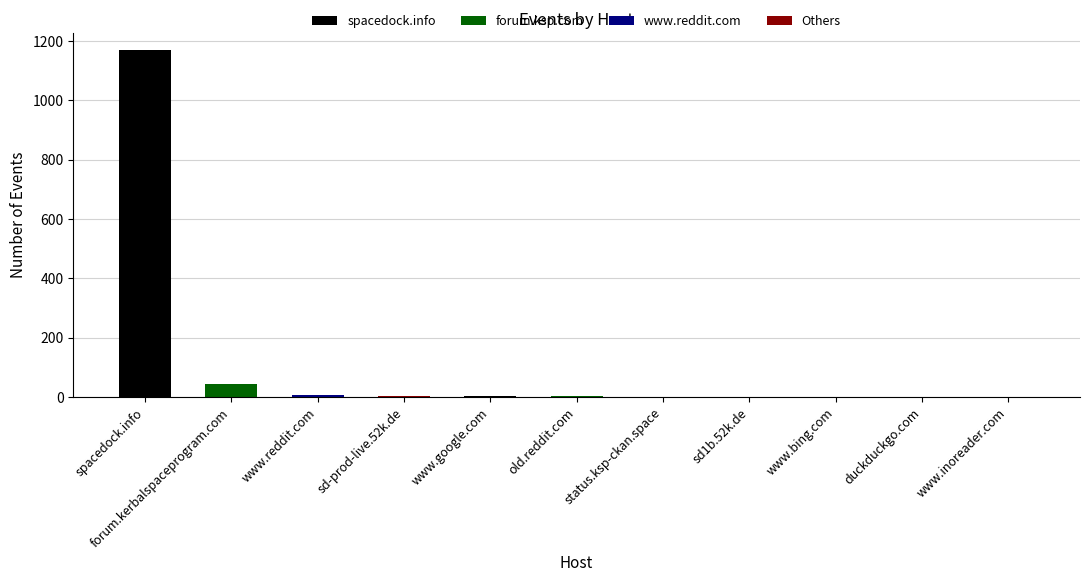

Does the chart contain stacked bars?

No